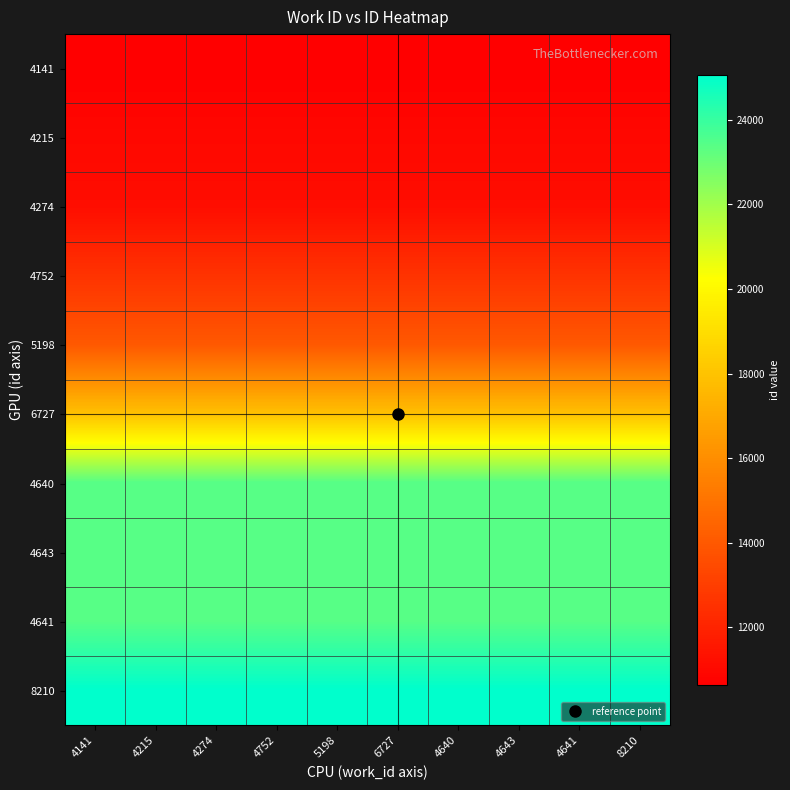

Between 8210 and 6727, which is larger?

8210